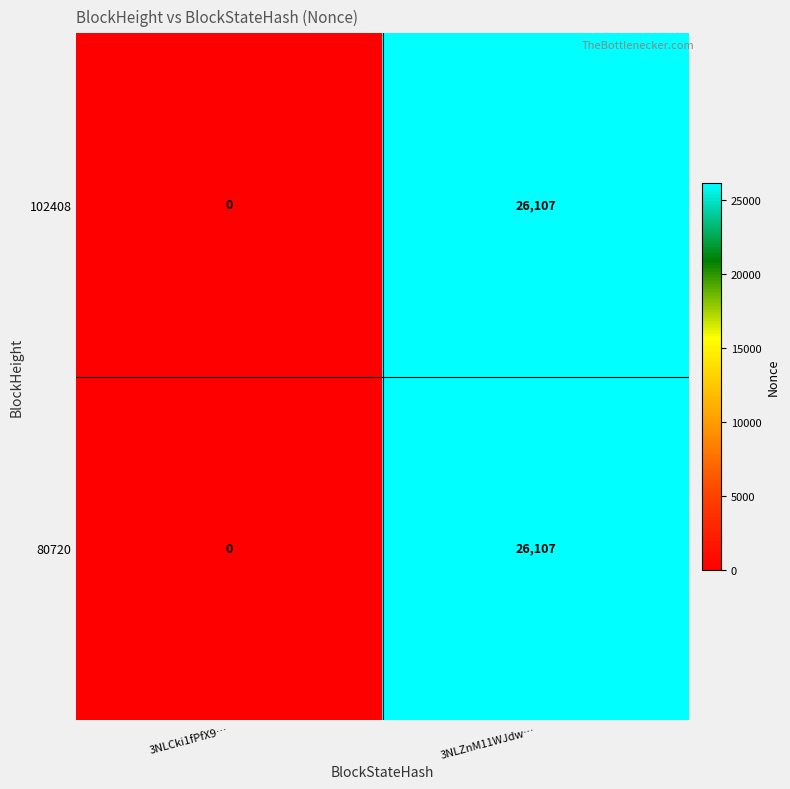

What is the sum of all 102408 values?

26107